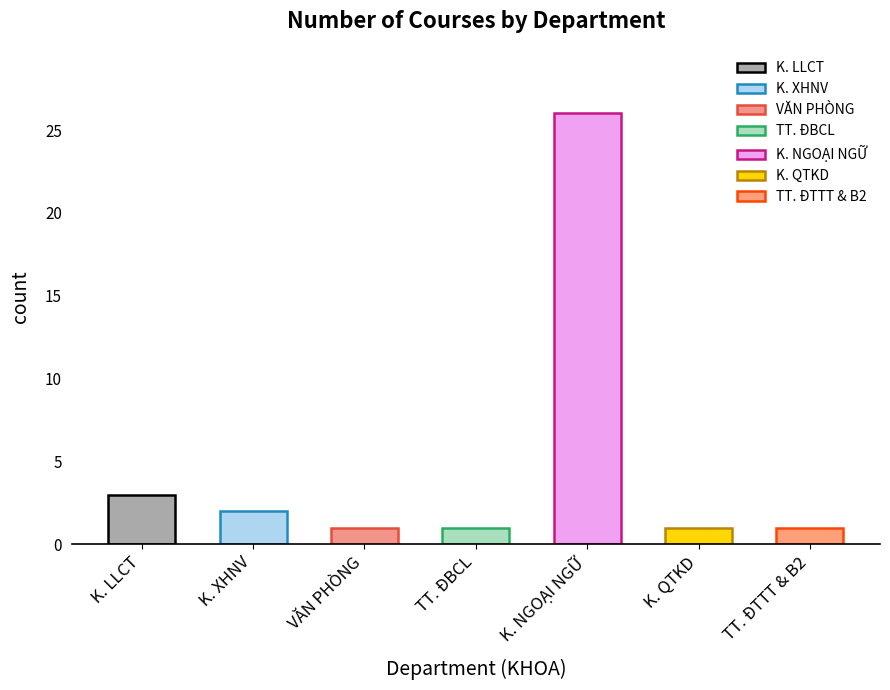

What is the average value?

5